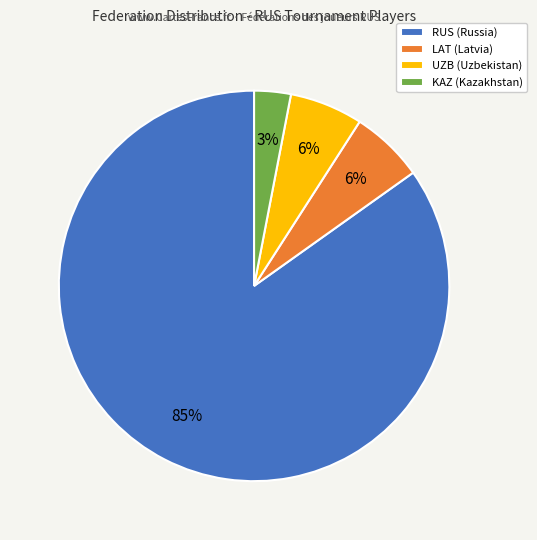

True or false: RUS (Russia) accounts for 79% of the total.

False